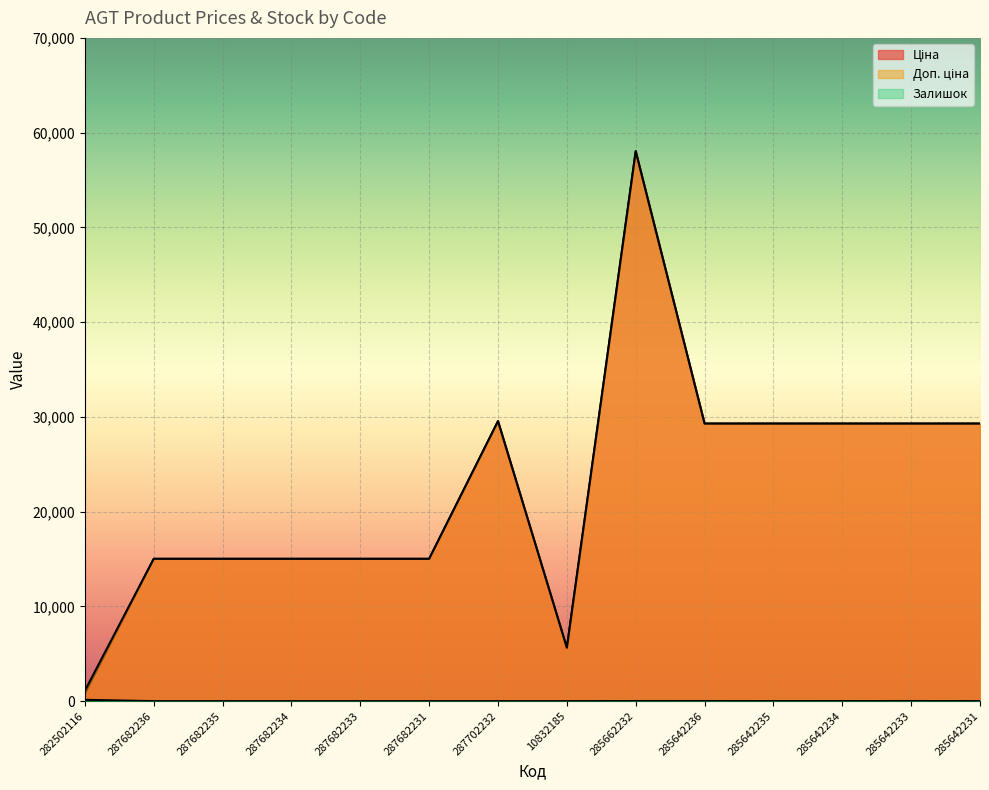

At which label does Залишок first exceed 5?

282502116